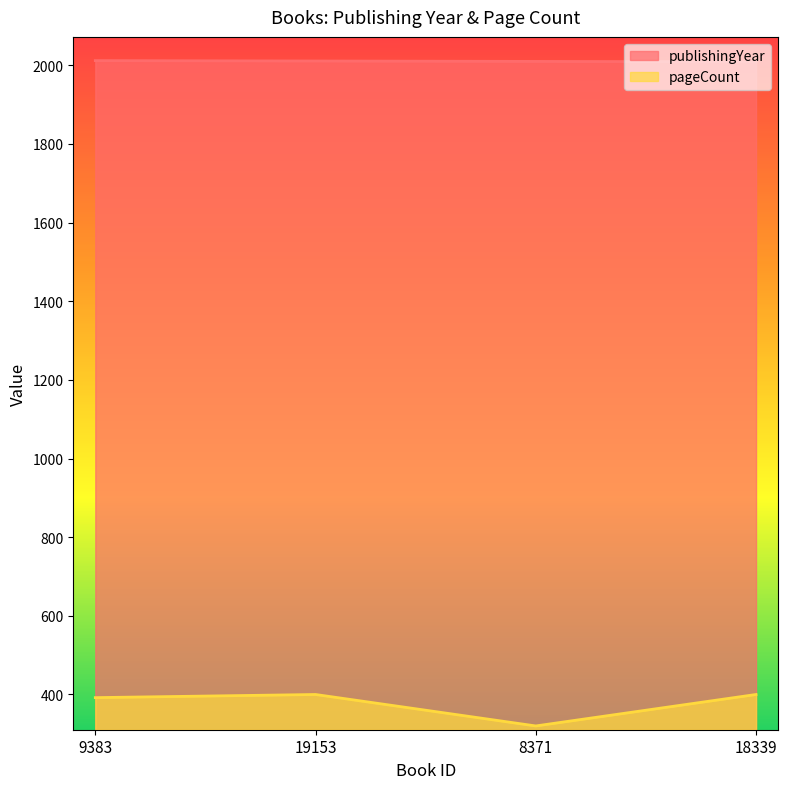

Which series has the largest total across all categories?

publishingYear